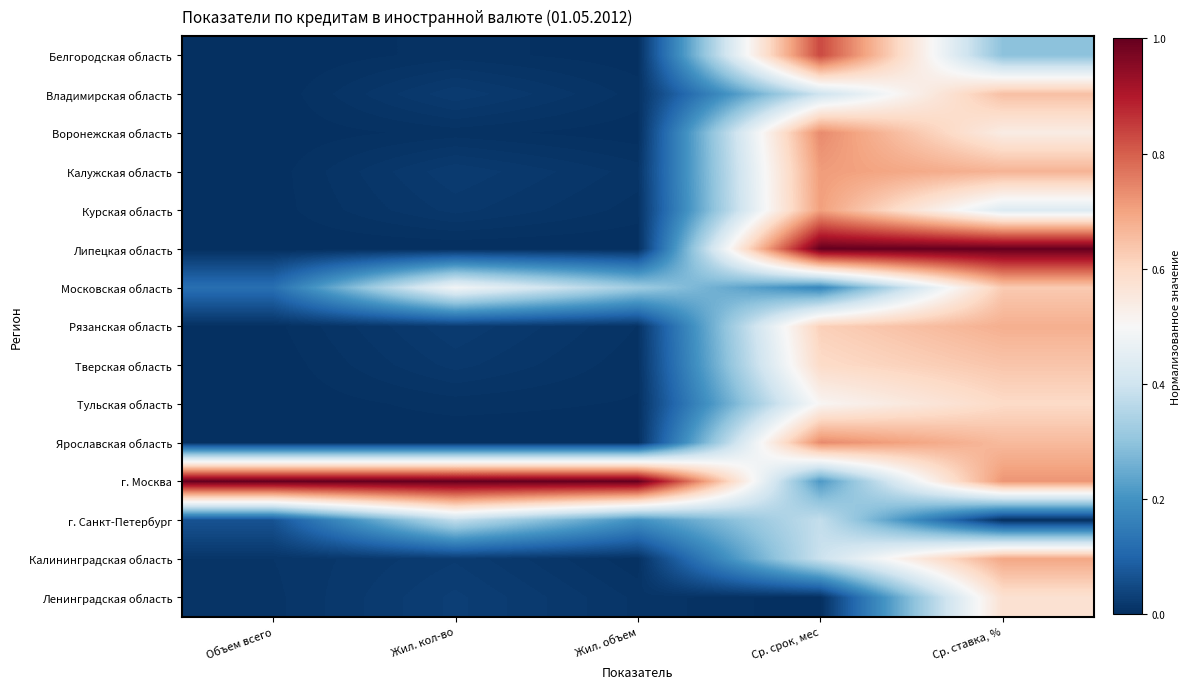

What is the greatest value displayed?

1.0